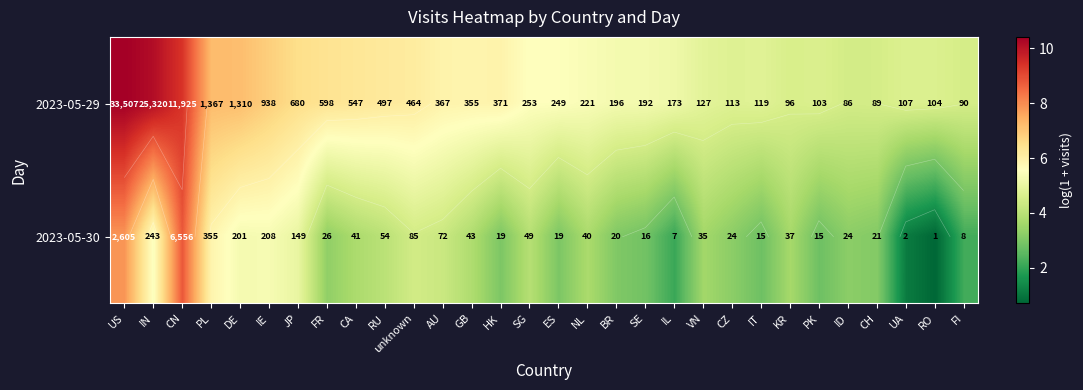

What is the difference between the 2023-05-29 values at DE and HK?

1.3